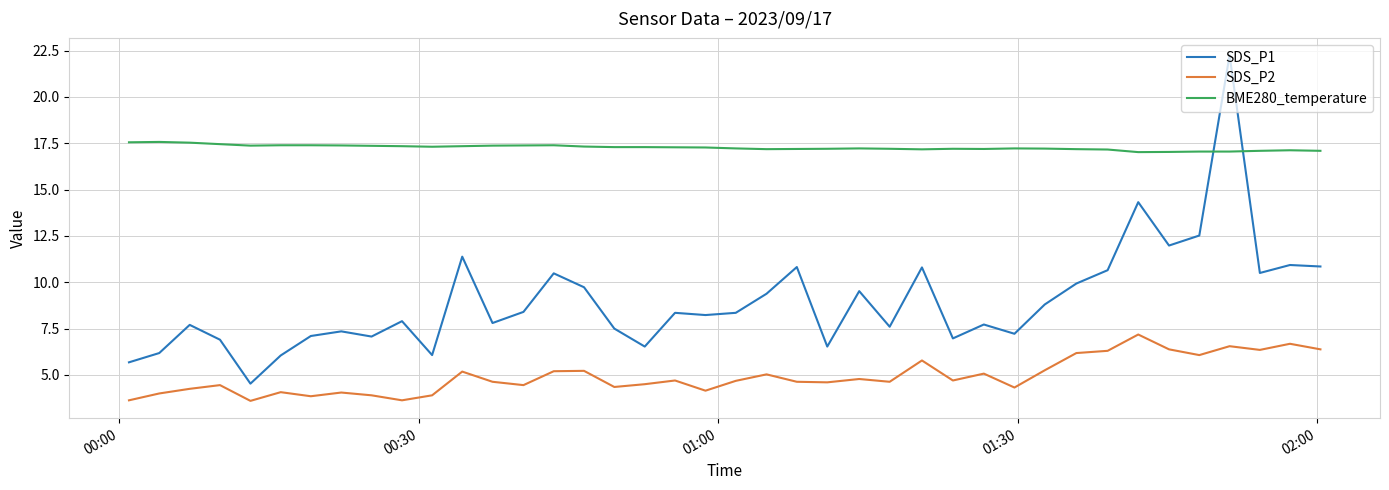

Which series has the largest range (max minus min)?

SDS_P1